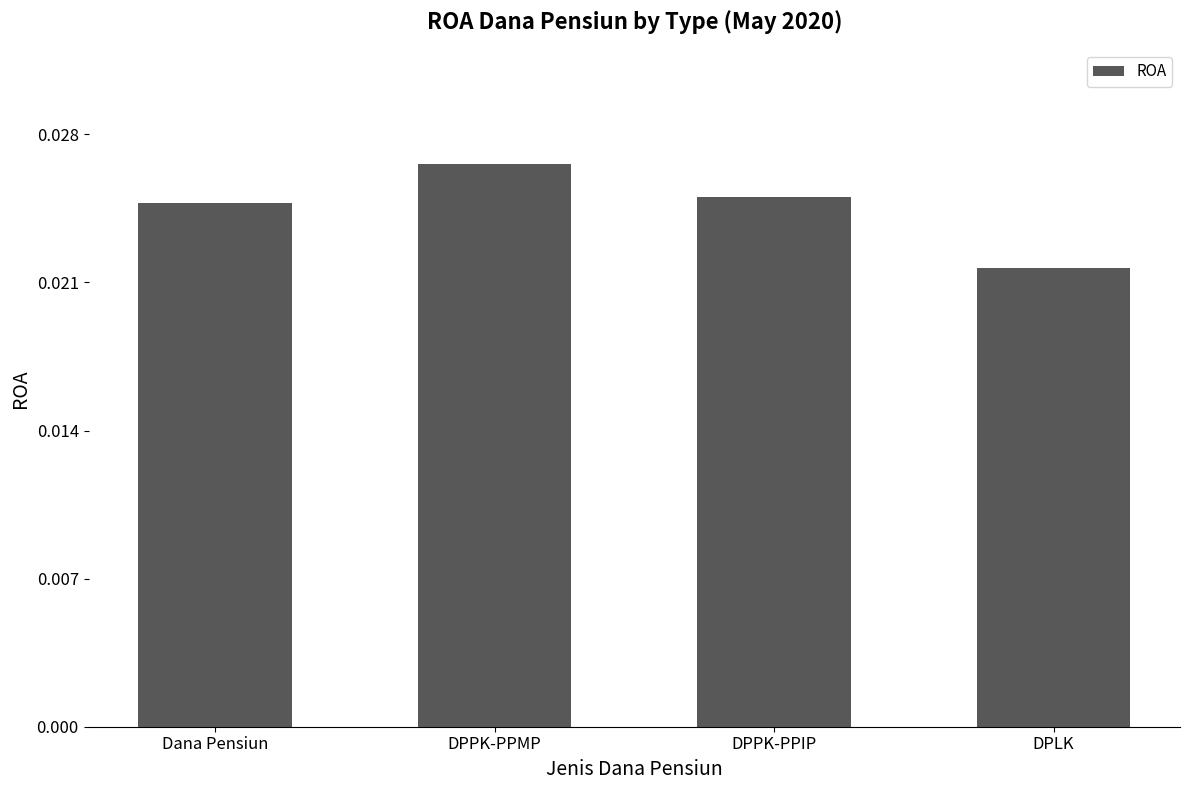

What is the label of the 3rd bar from the right?

DPPK-PPMP